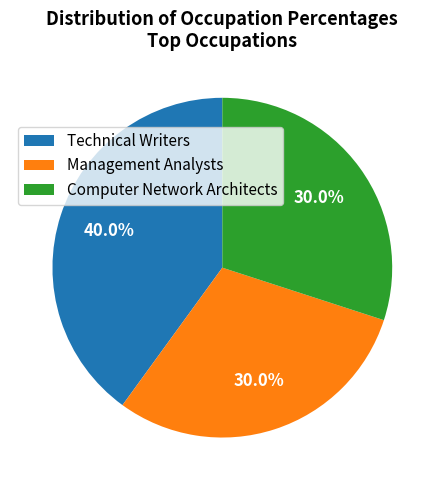

Does Computer Network Architects represent more than half of the total?

No